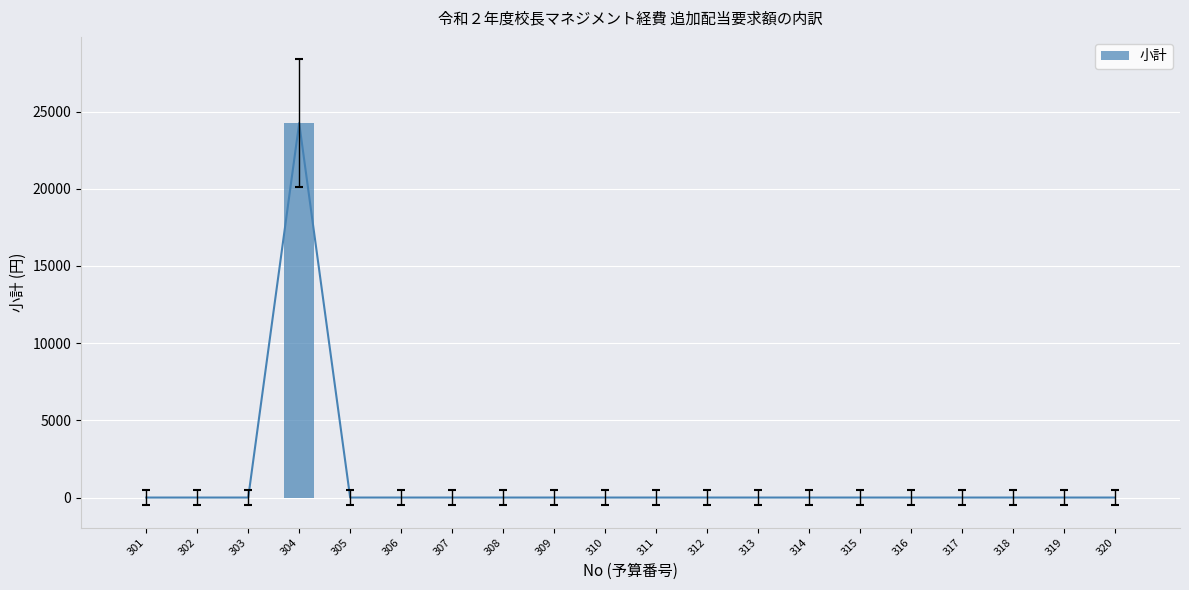

How many values exceed 0?

1